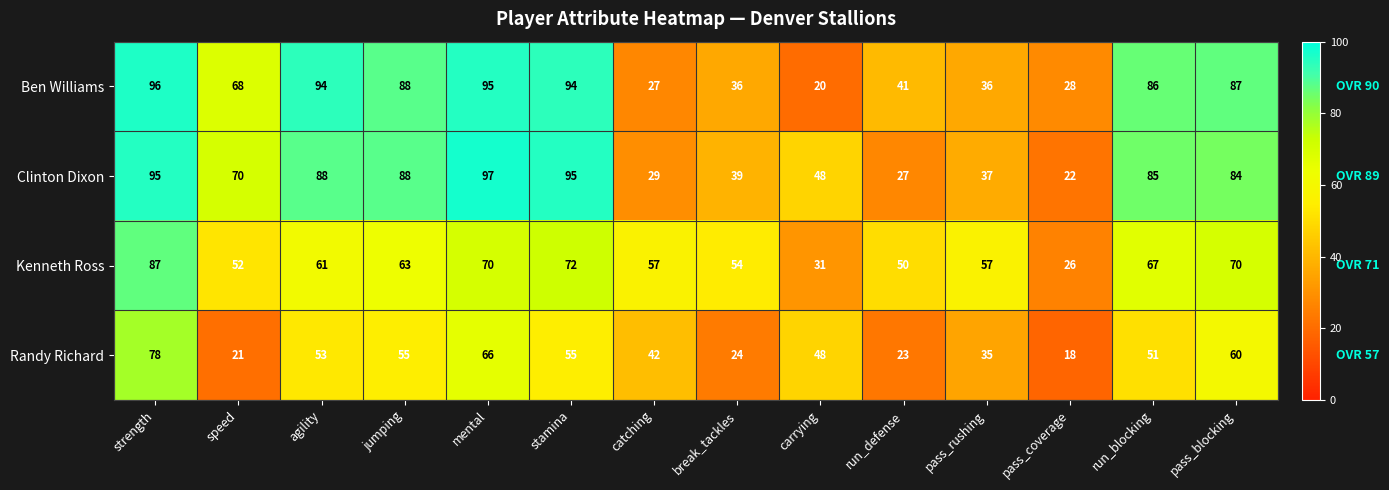

How many distinct data groups are displayed?

4